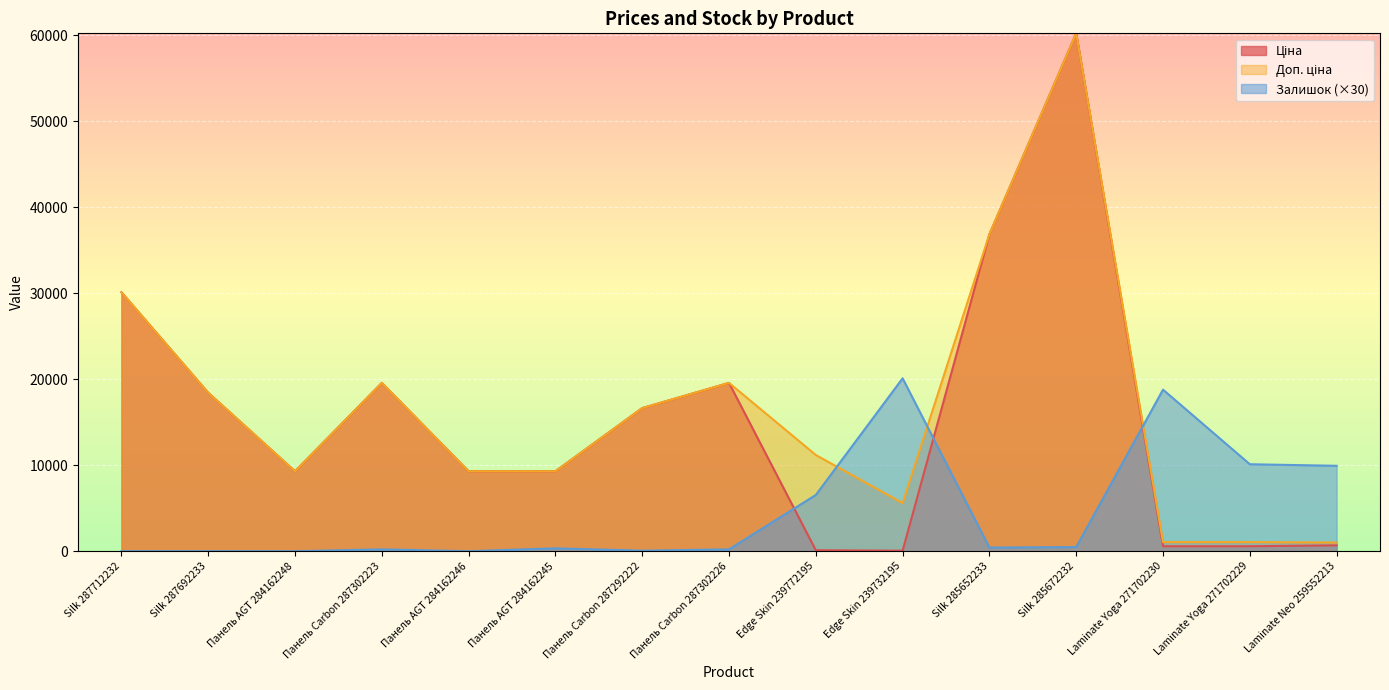

The Ціна series shows 5484.2 at Панель AGT 284162246. True or false?

False